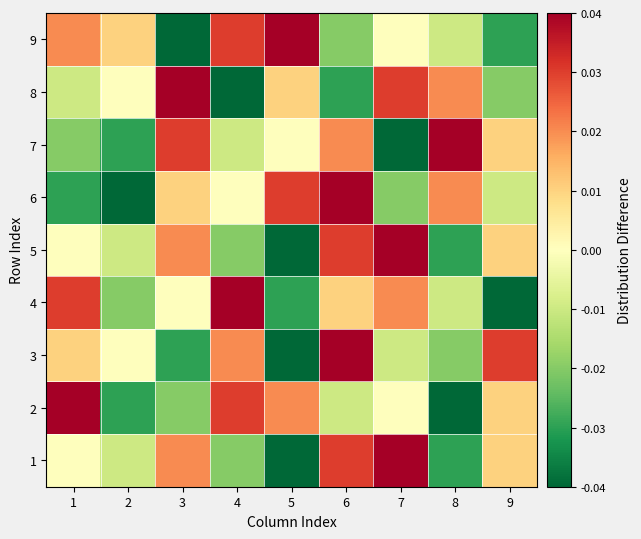

Which has a higher value, 6 or 5?

6